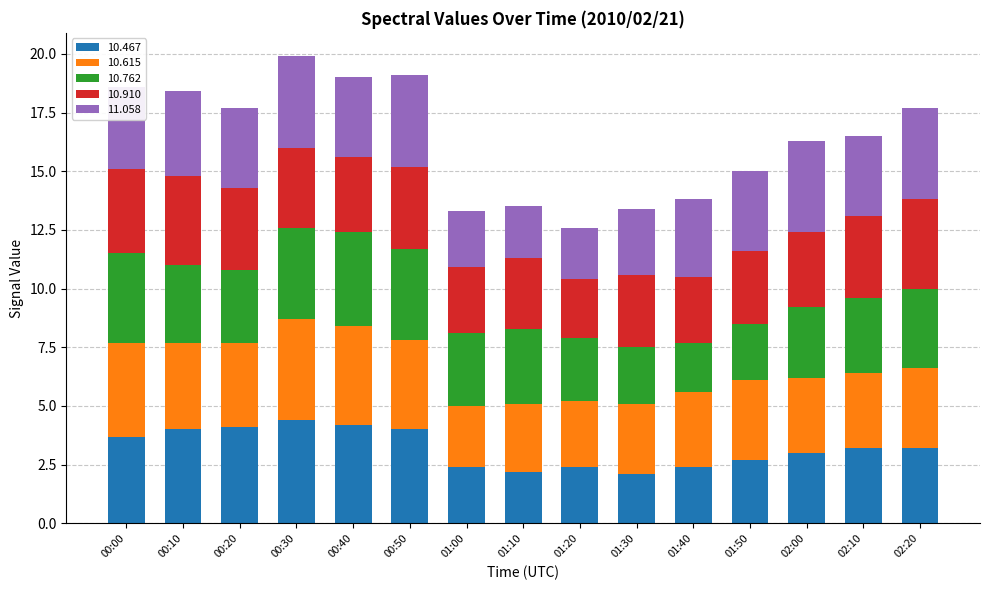

True or false: 10.467 has a value of 6.6 at 00:10.

False